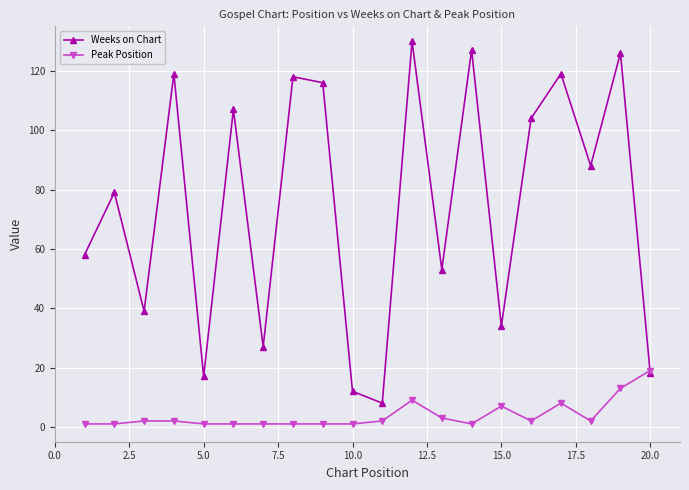

Which series has the largest range (max minus min)?

Weeks on Chart